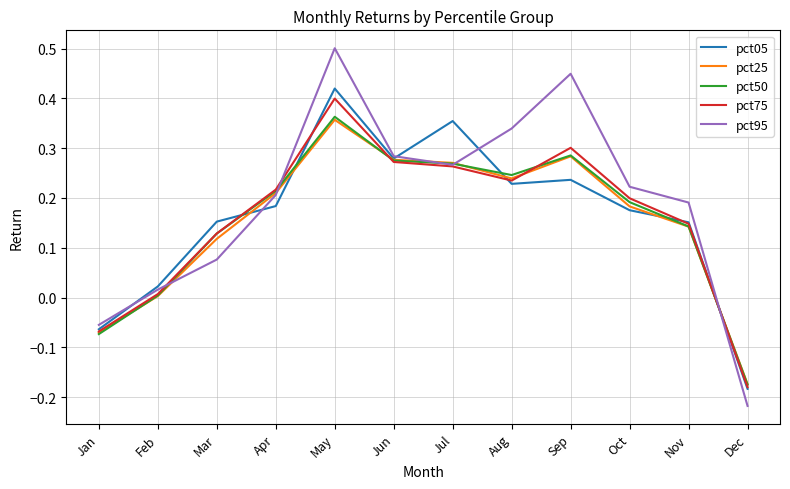

At which category does pct05 reach its first local peak?

May